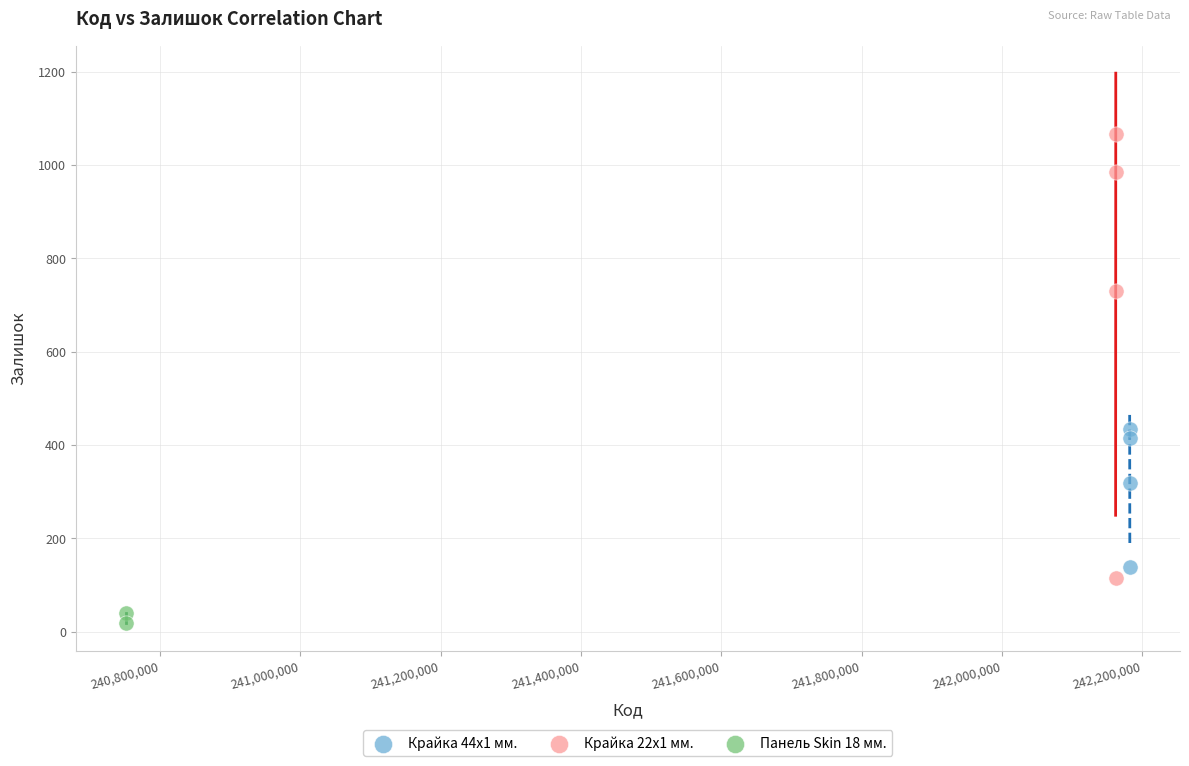

What are all the series names shown in the legend?

Крайка 44x1 мм., Крайка 22x1 мм., Панель Skin 18 мм.